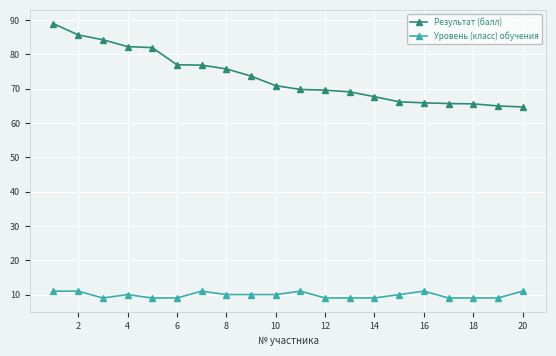

What is the highest value of the Результат (балл) series?

89.0